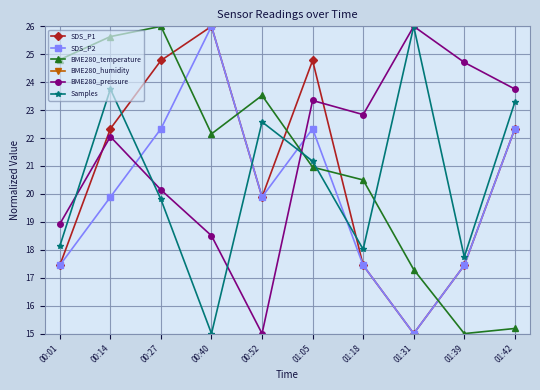

Is this an area chart (filled region under the line)?

No